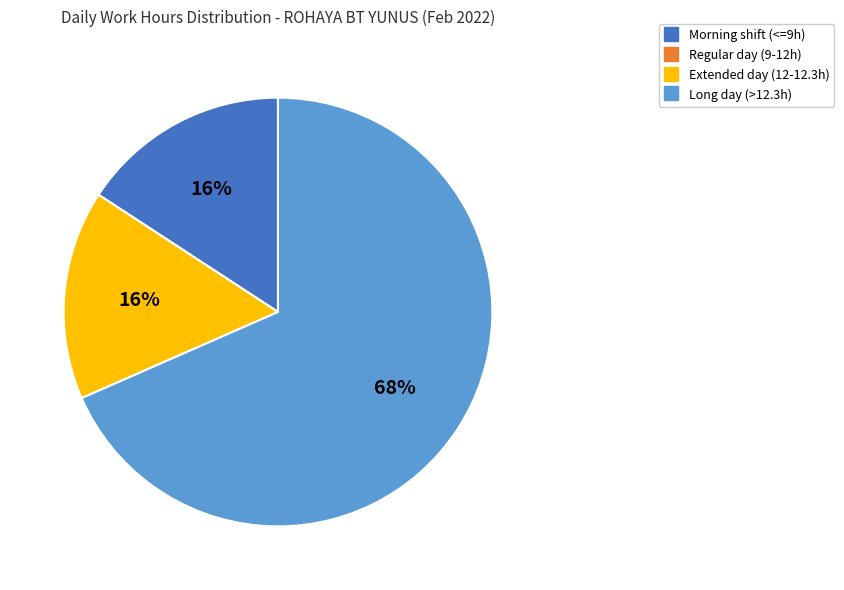

Does any single category account for the majority?

Yes